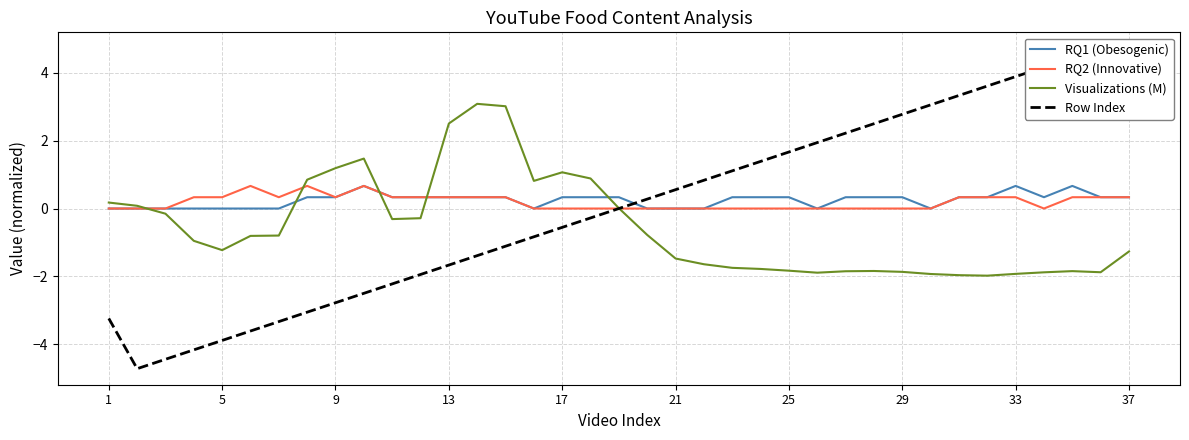

Rank the series by their maximum value, from lowest to highest.

RQ1 (Obesogenic), RQ2 (Innovative), Visualizations (M), Row Index